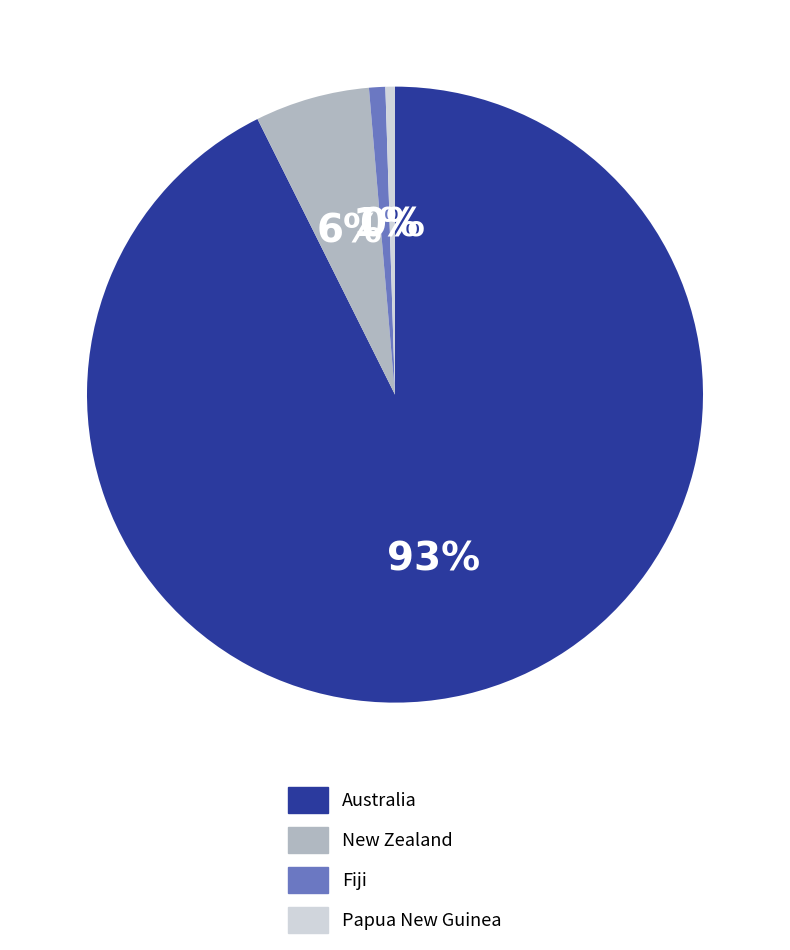

Between Papua New Guinea and Australia, which is larger?

Australia